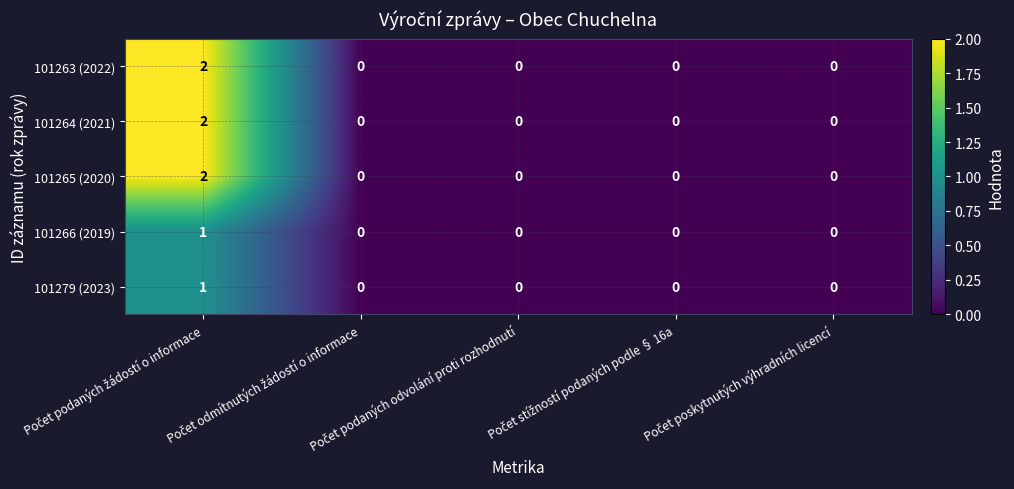

How many 101266 (2019) values are between 0 and 1?

5